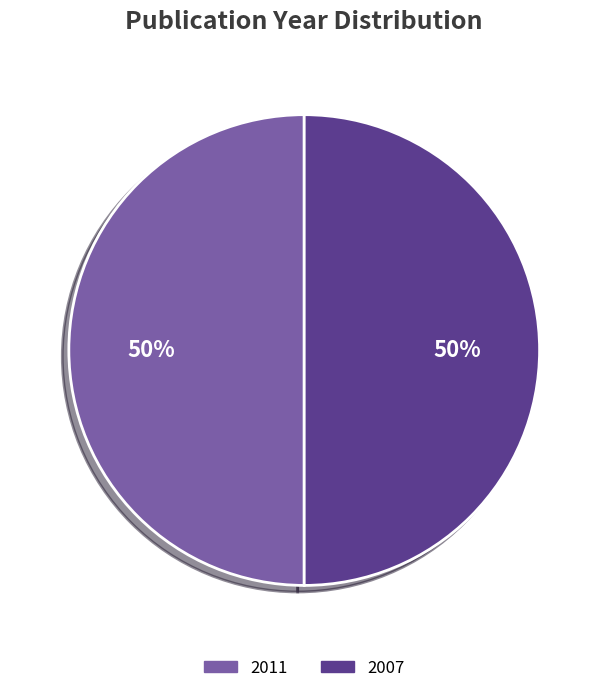

Count the number of slices in the pie.

2